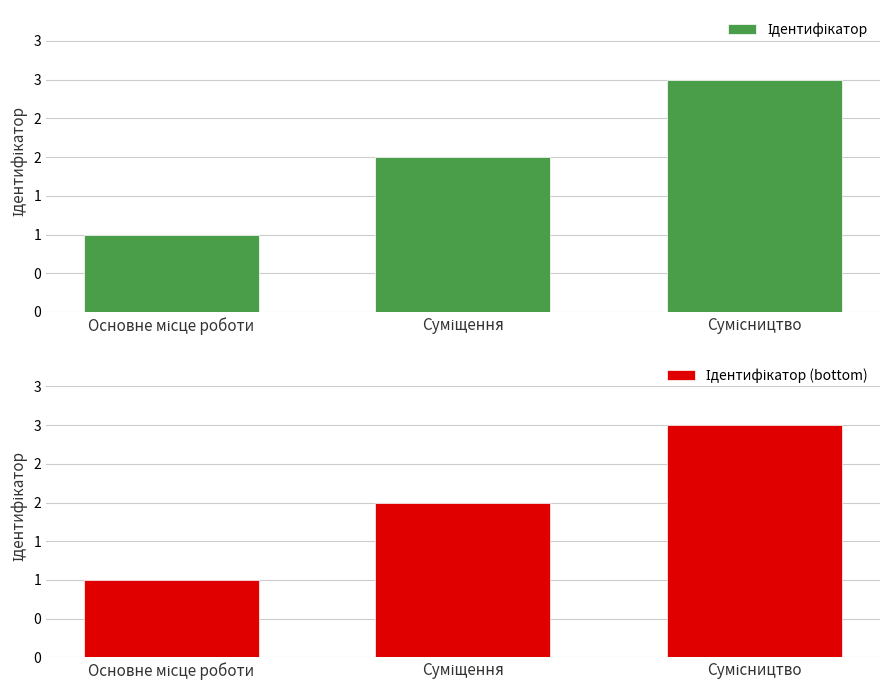

Reading left to right, transcribe all the data shown in this chart.

Ідентифікатор: 1	2	3
Ідентифікатор (bottom): 1	2	3